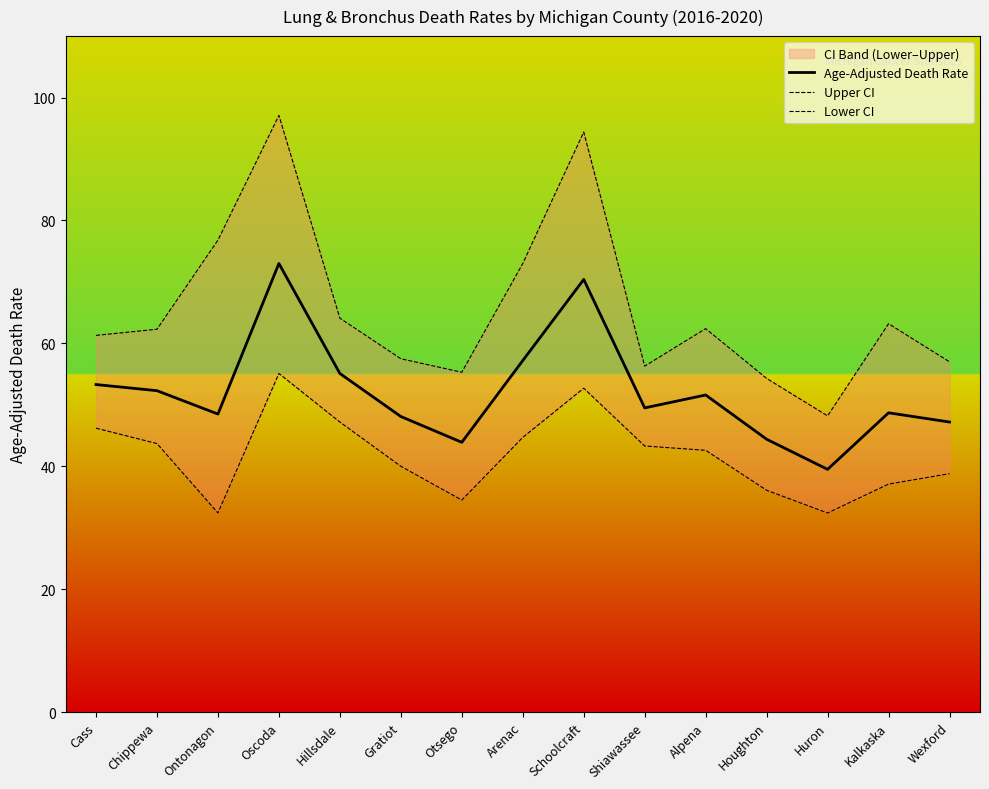

At Ontonagon, list the series in order from smallest to largest.

Lower CI, Age-Adjusted Death Rate, Upper CI